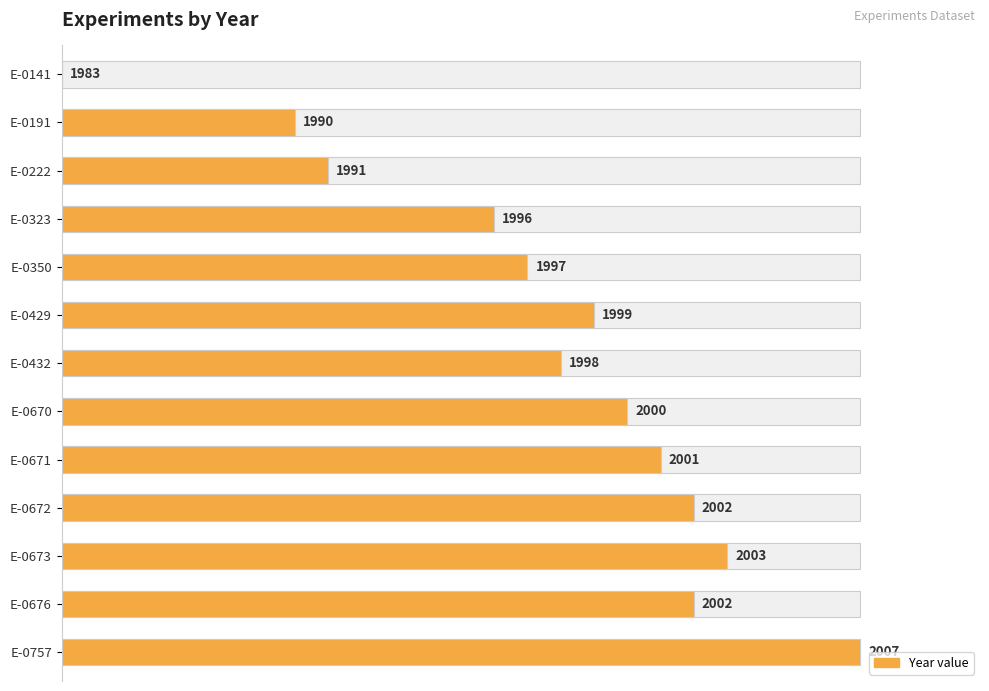

Reading right to left, extract all data points from this chart.

100.0	79.2	83.3	79.2	75.0	70.8	62.5	66.7	58.3	54.2	33.3	29.2	0.0